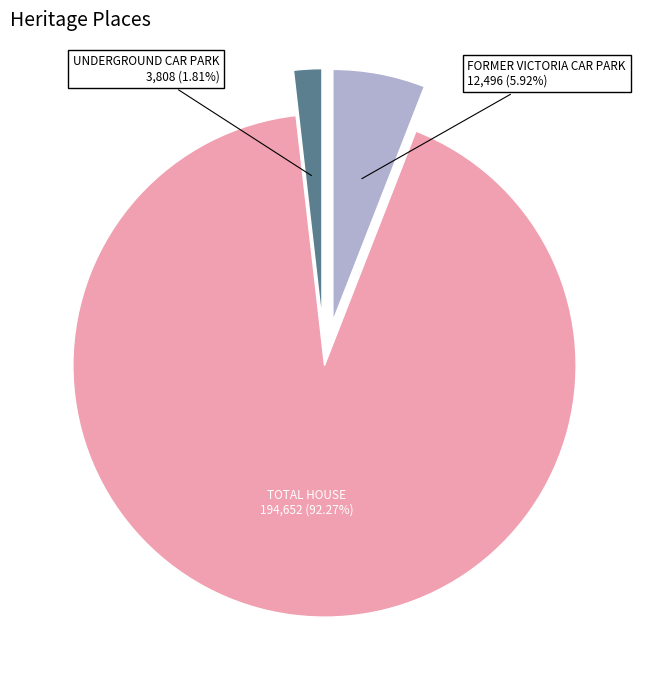

To the nearest percent, what is the difference between the TOTAL HOUSE and UNDERGROUND CAR PARK slice percentages?

90%